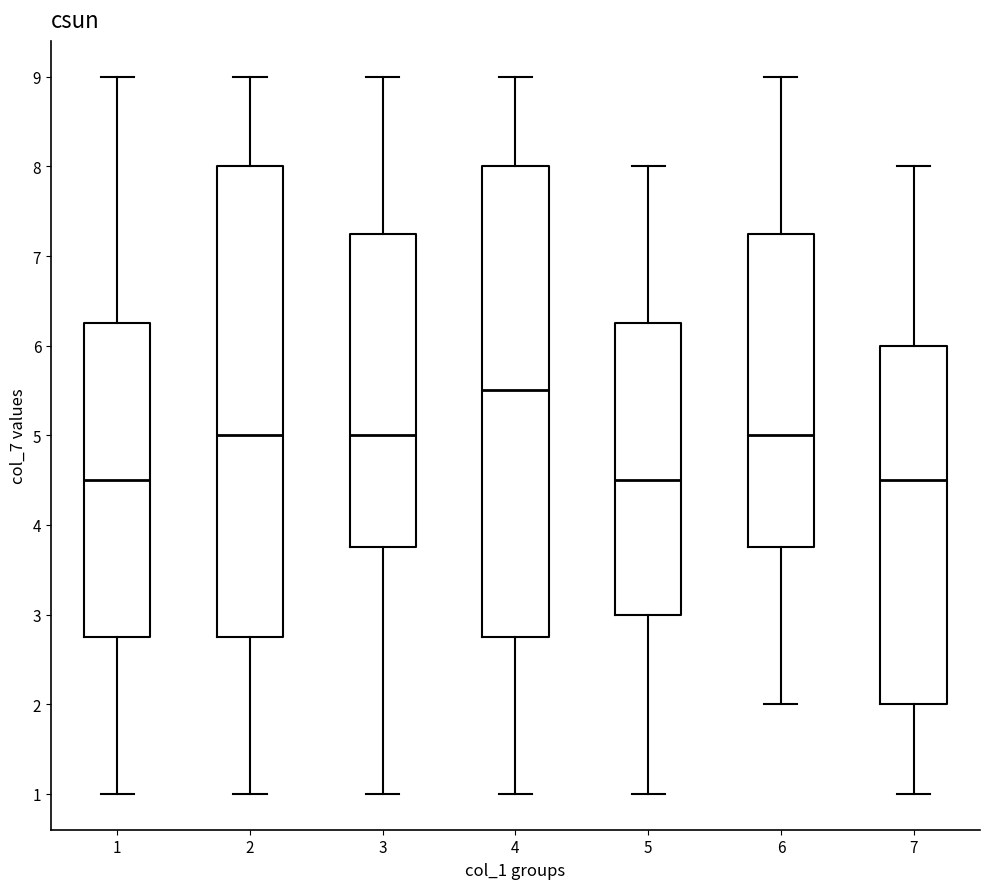

Reading left to right, read every box against the y-axis: the position of its median line, the range the box covers, and the ends of its whiskers. The values are not printed on the chart, so give them approximately, as read against the axis.

1: median 4.5, box 2.8 to 6.3, whiskers 1.0 to 9.0
2: median 5.0, box 2.8 to 8.0, whiskers 1.0 to 9.0
3: median 5.0, box 3.8 to 7.3, whiskers 1.0 to 9.0
4: median 5.5, box 2.8 to 8.0, whiskers 1.0 to 9.0
5: median 4.5, box 3.0 to 6.3, whiskers 1.0 to 8.0
6: median 5.0, box 3.8 to 7.3, whiskers 2.0 to 9.0
7: median 4.5, box 2.0 to 6.0, whiskers 1.0 to 8.0